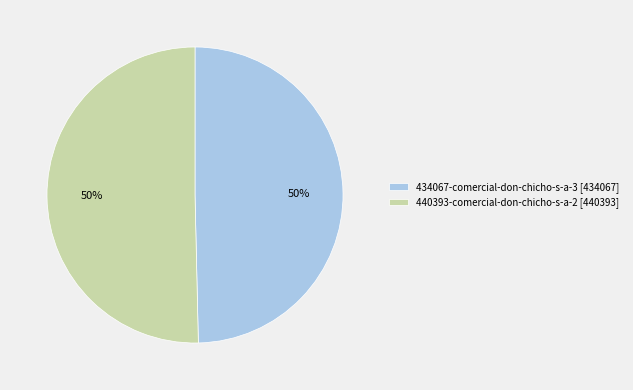

Do 434067-comercial-don-chicho-s-a-3 [434067] and 440393-comercial-don-chicho-s-a-2 [440393] together represent more than half of the pie?

Yes